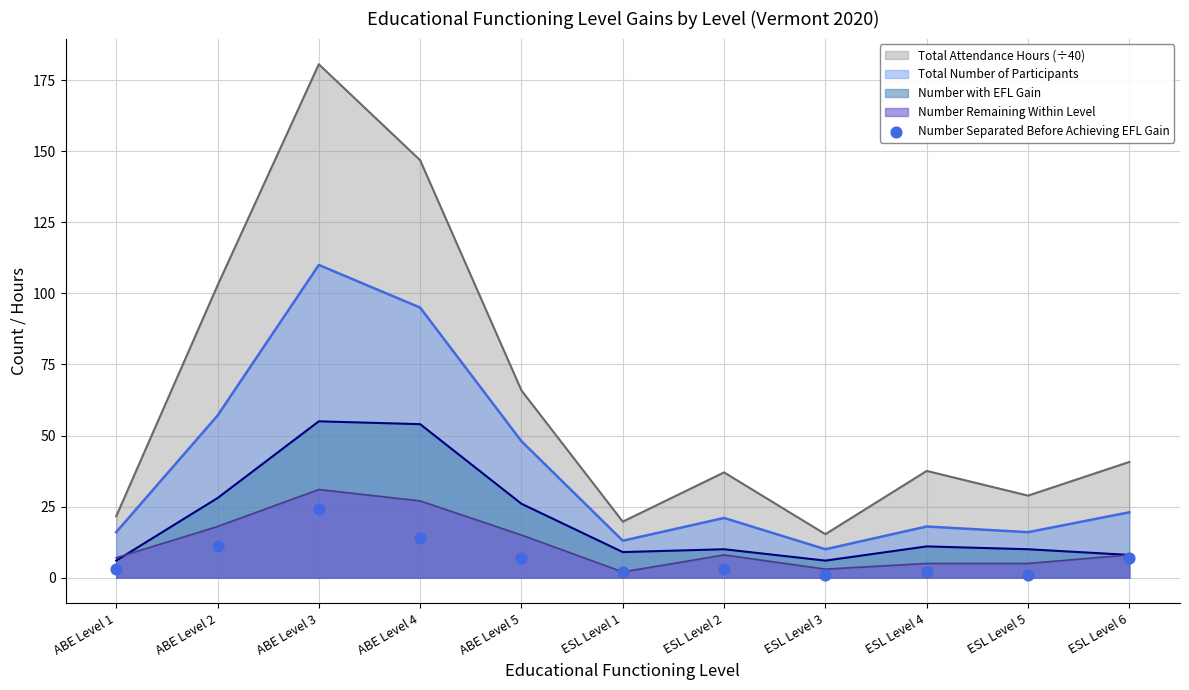

Is the value of Total Number of Participants at ABE Level 1 greater than the value of Total Attendance Hours (÷40) at ABE Level 2?

No